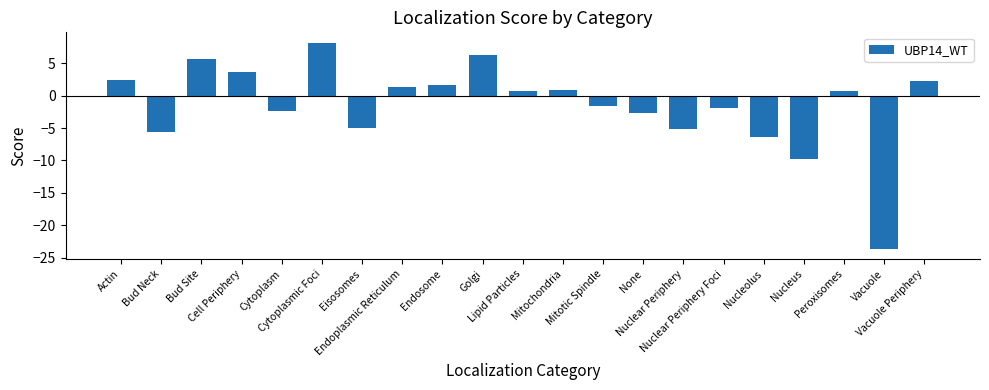

At which label does the data first exceed 0?

Actin